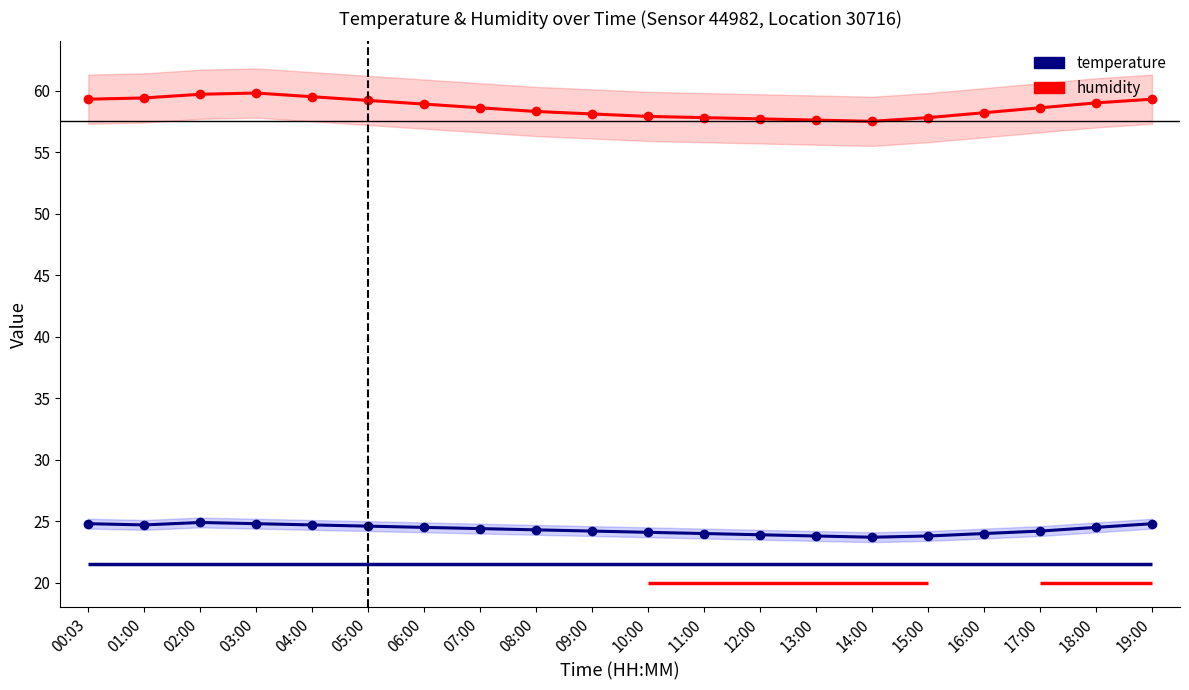

Which series changed the most between 04:00 and 12:00?

humidity